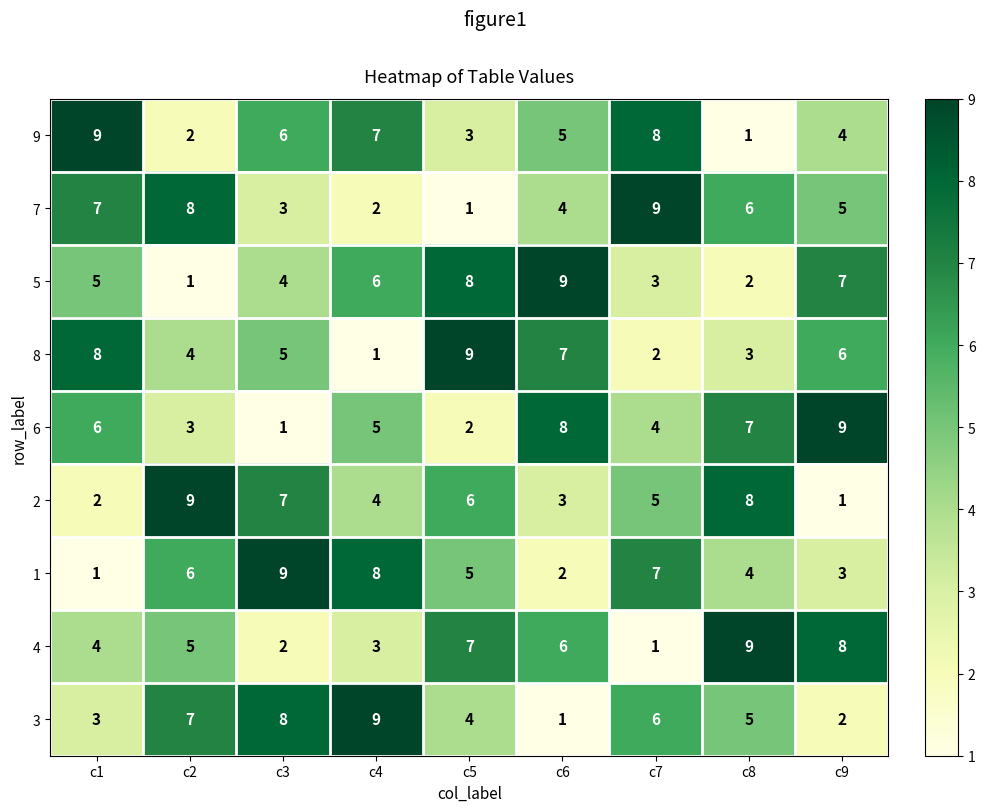

At how many categories does at least one series exceed 3?

9